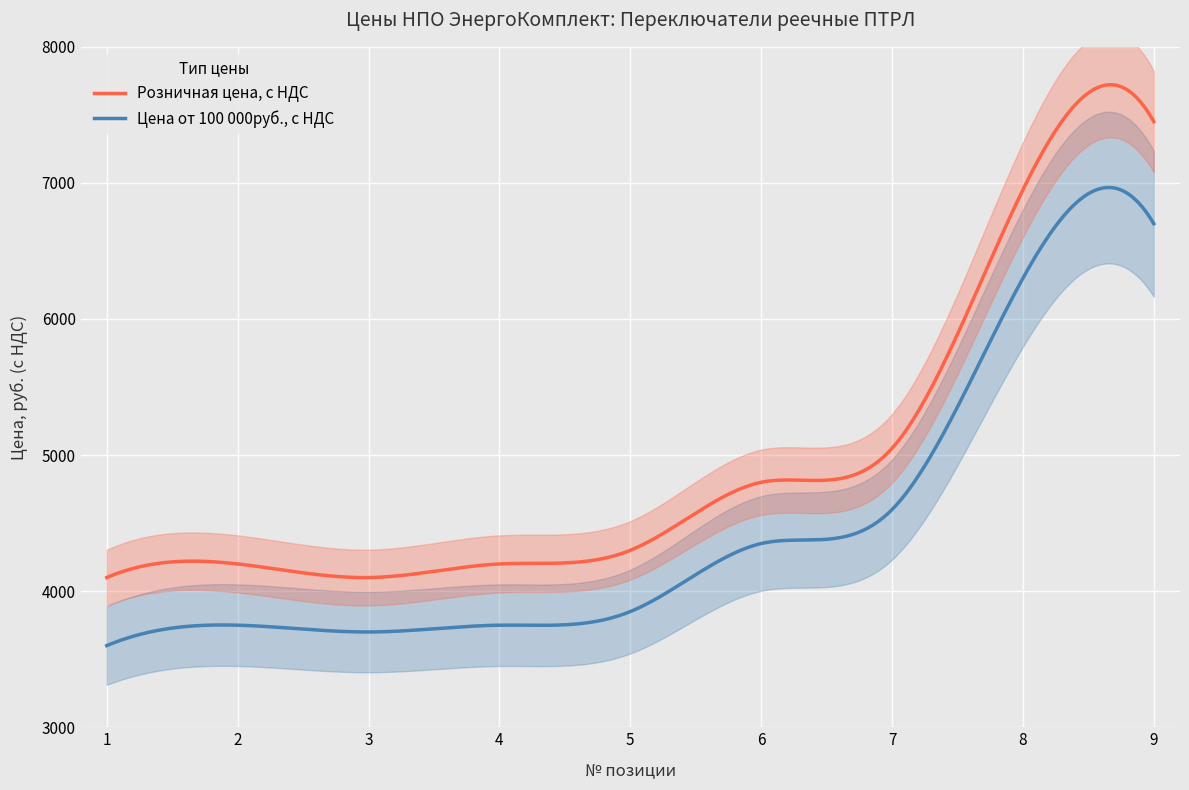

At which category does Розничная цена, с НДС reach its first local valley?

3